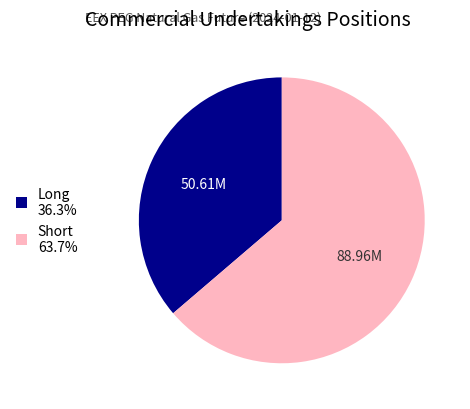

Approximately how many times larger is the value at Long 36.3% compared to Short 63.7%?

0.6